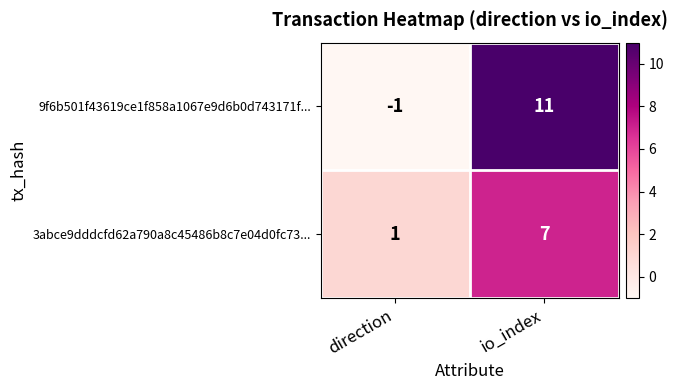

Which series has the largest range (max minus min)?

9f6b501f43619ce1f858a1067e9d6b0d743171f...